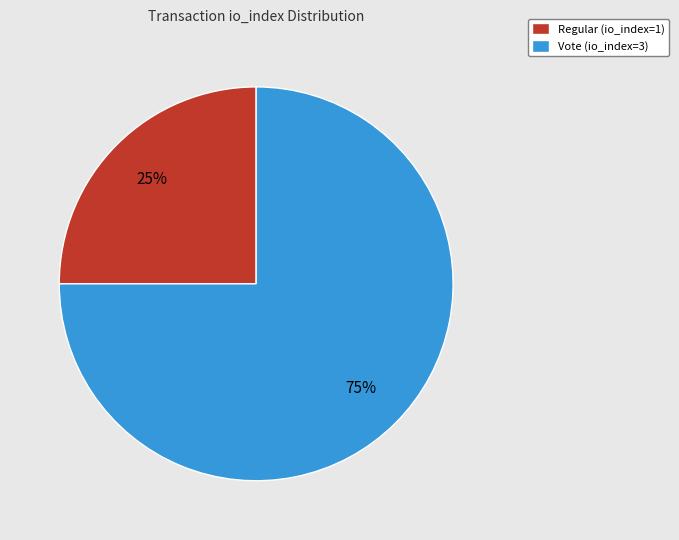

Which category has the biggest portion of the pie?

Vote (io_index=3)